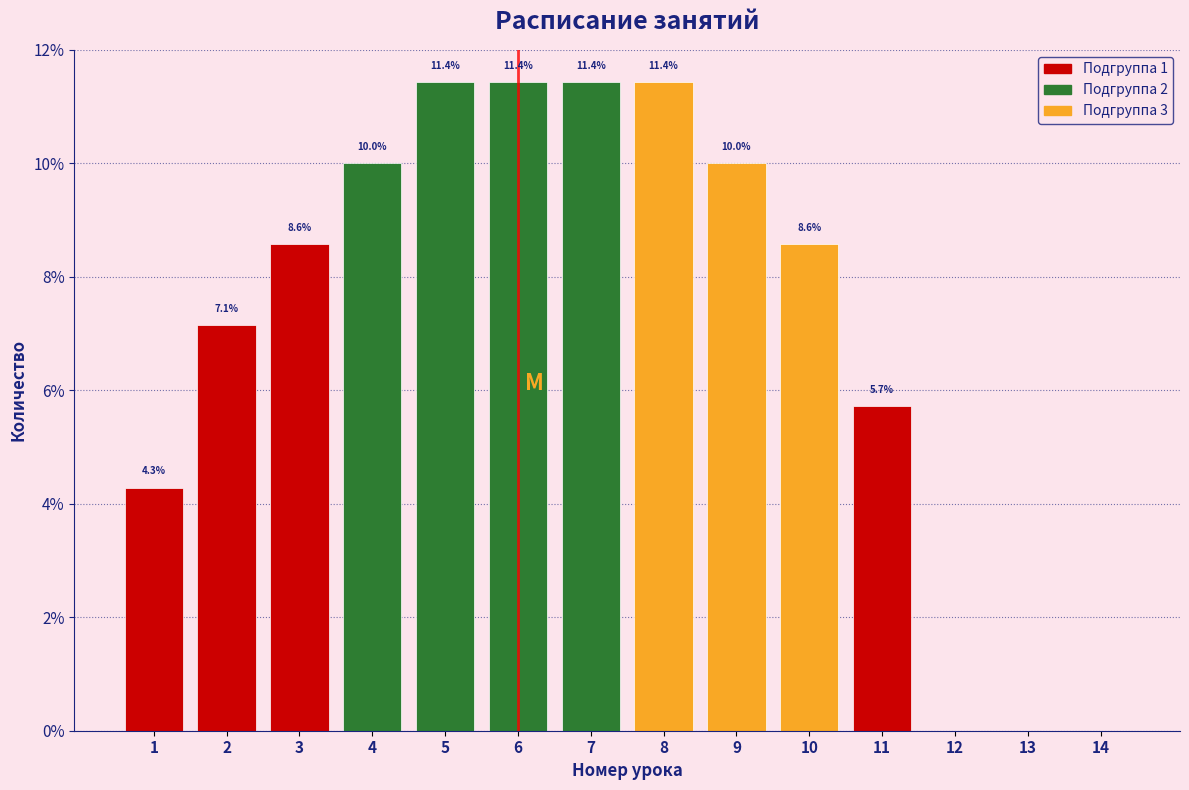

Reading right to left, extract all data points from this chart.

14=0.0	13=0.0	12=0.0	11=5.7	10=8.6	9=10.0	8=11.4	7=11.4	6=11.4	5=11.4	4=10.0	3=8.6	2=7.1	1=4.3